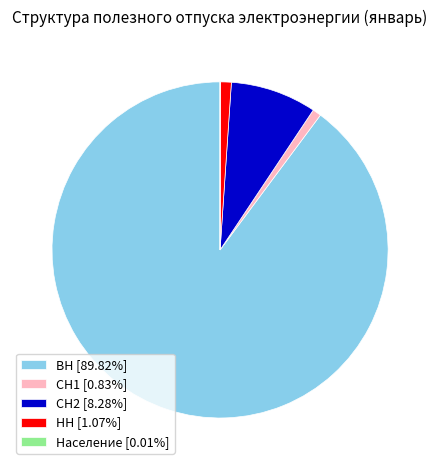

Does any single category account for the majority?

Yes